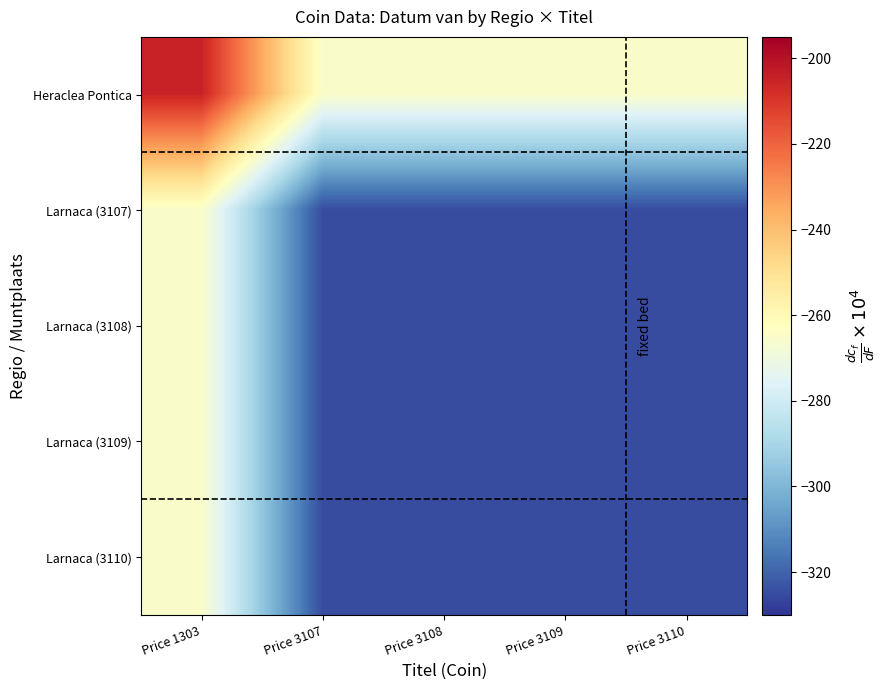

At which category does the chart reach its peak across all series?

Price 1303